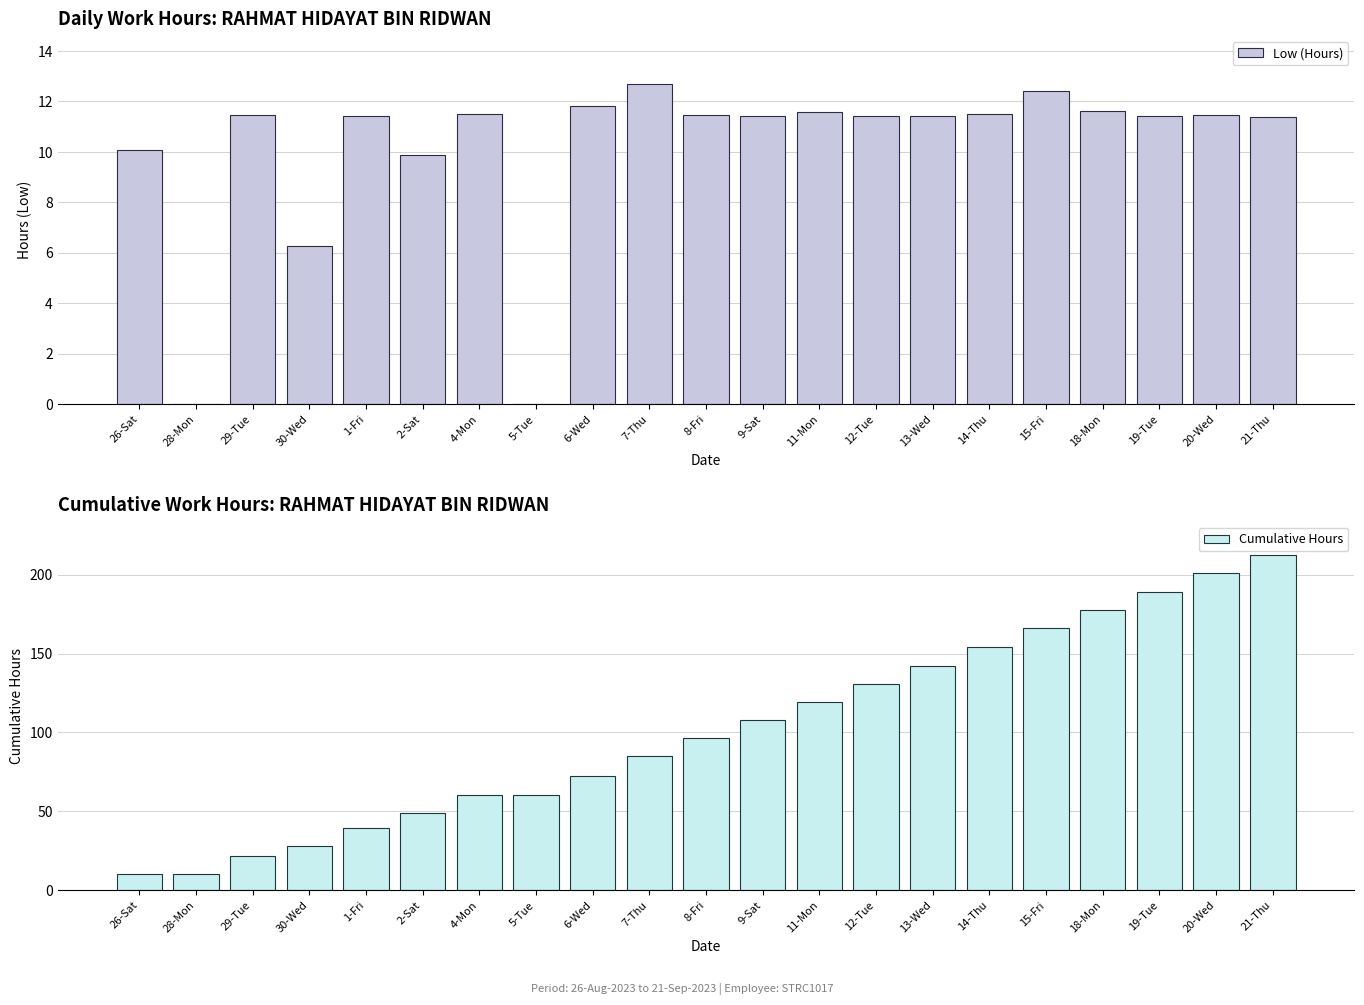

At which label does Cumulative Hours first exceed 96?

8-Fri